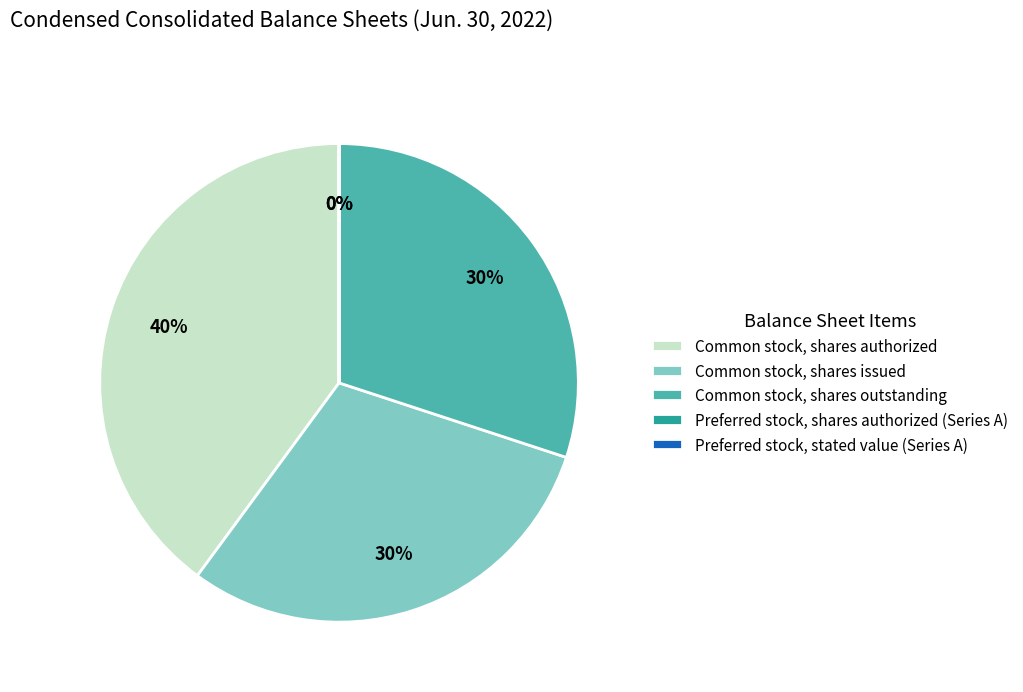

To the nearest percent, what is the difference between the largest and smallest slice percentages?

40%